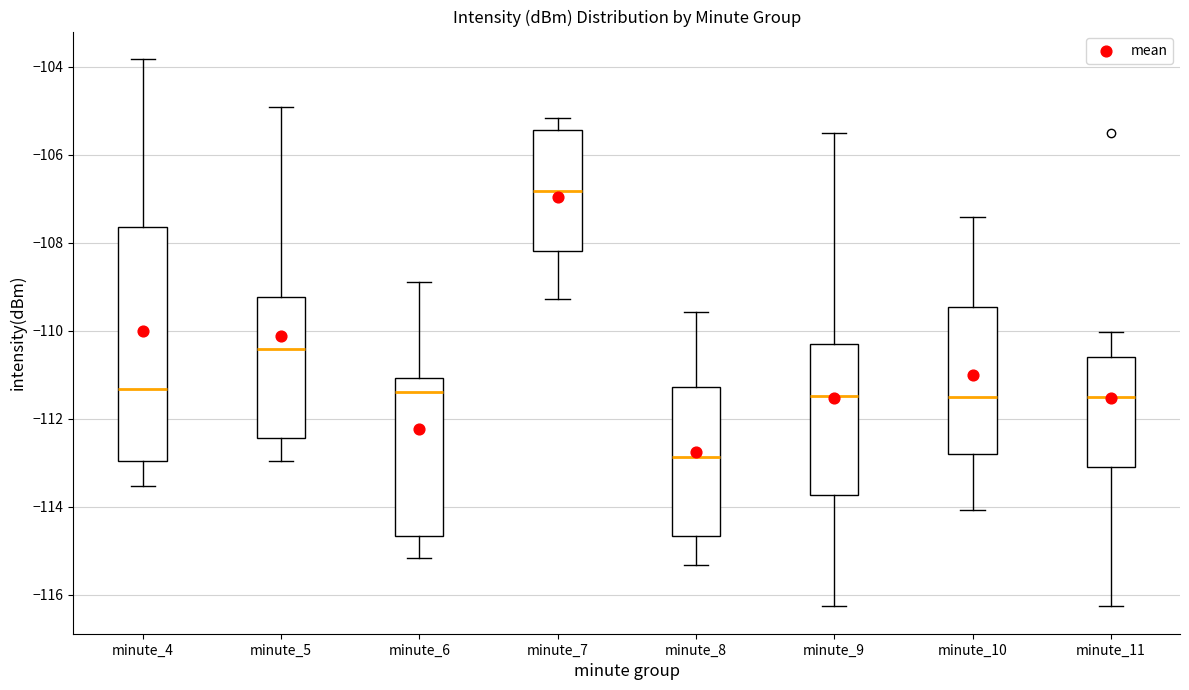

Which box's median line is the highest?

minute_7